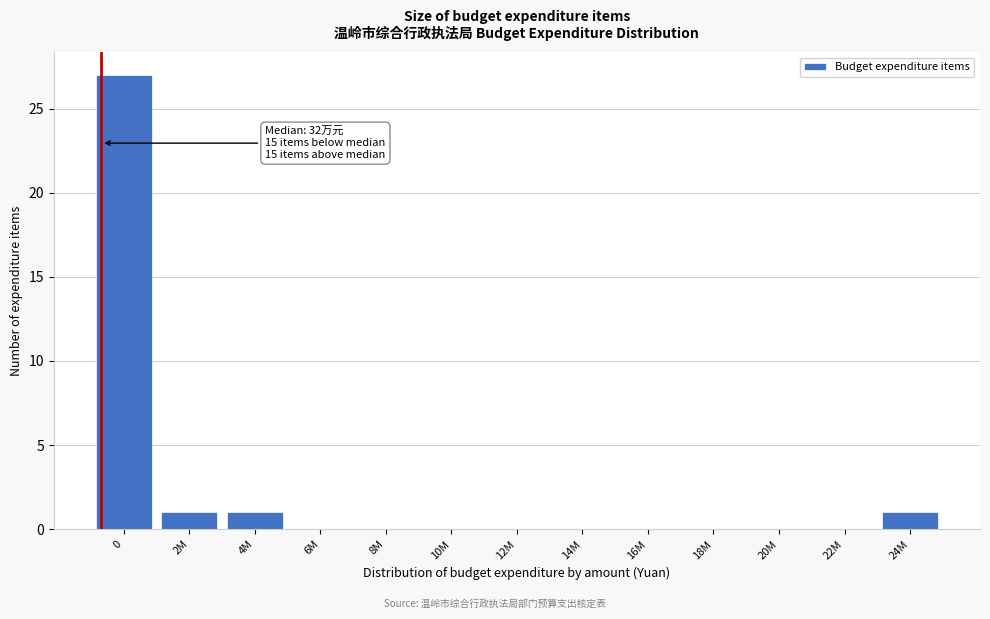

Reading right to left, extract all data points from this chart.

24M=1	22M=0	20M=0	18M=0	16M=0	14M=0	12M=0	10M=0	8M=0	6M=0	4M=1	2M=1	0=27